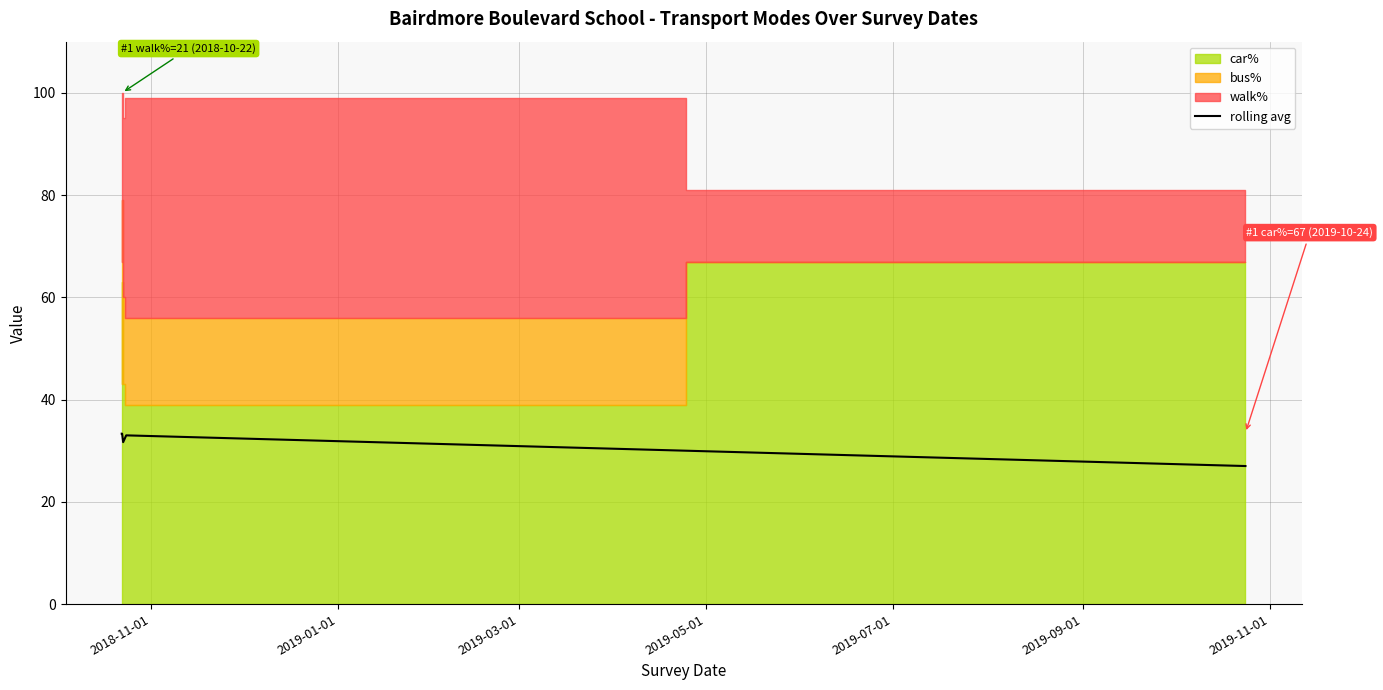

What is the lowest value of the rolling avg series?

27.0